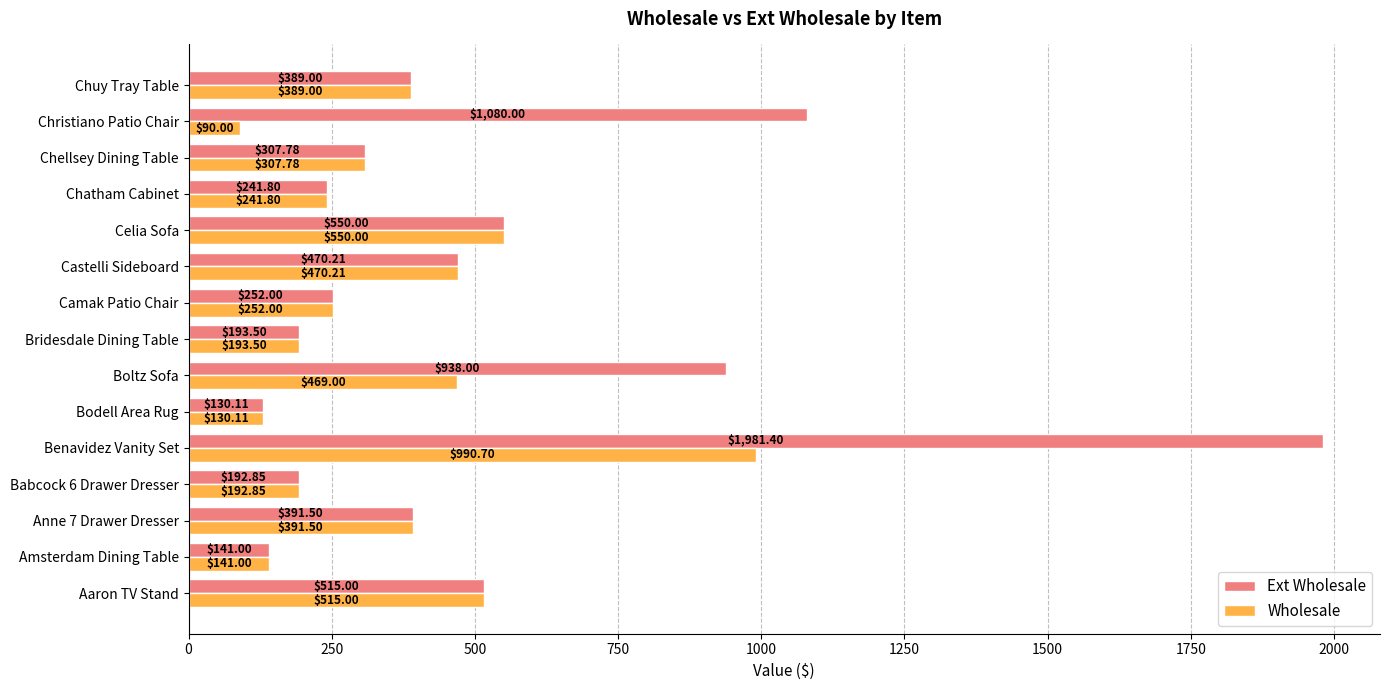

List the series in order of their peak value, highest first.

Ext Wholesale, Wholesale